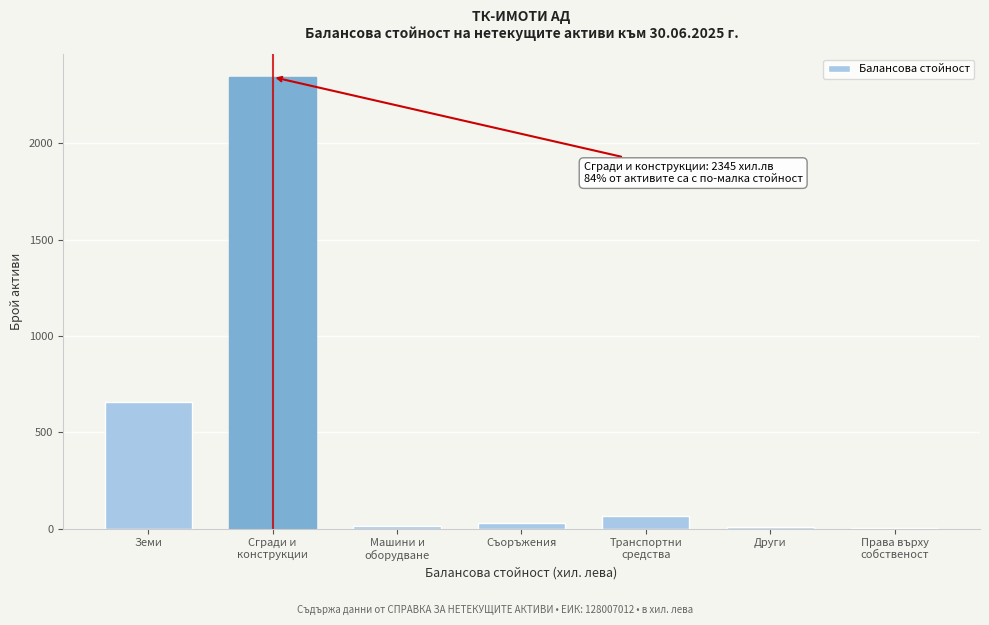

What is the sum of all values?

3117